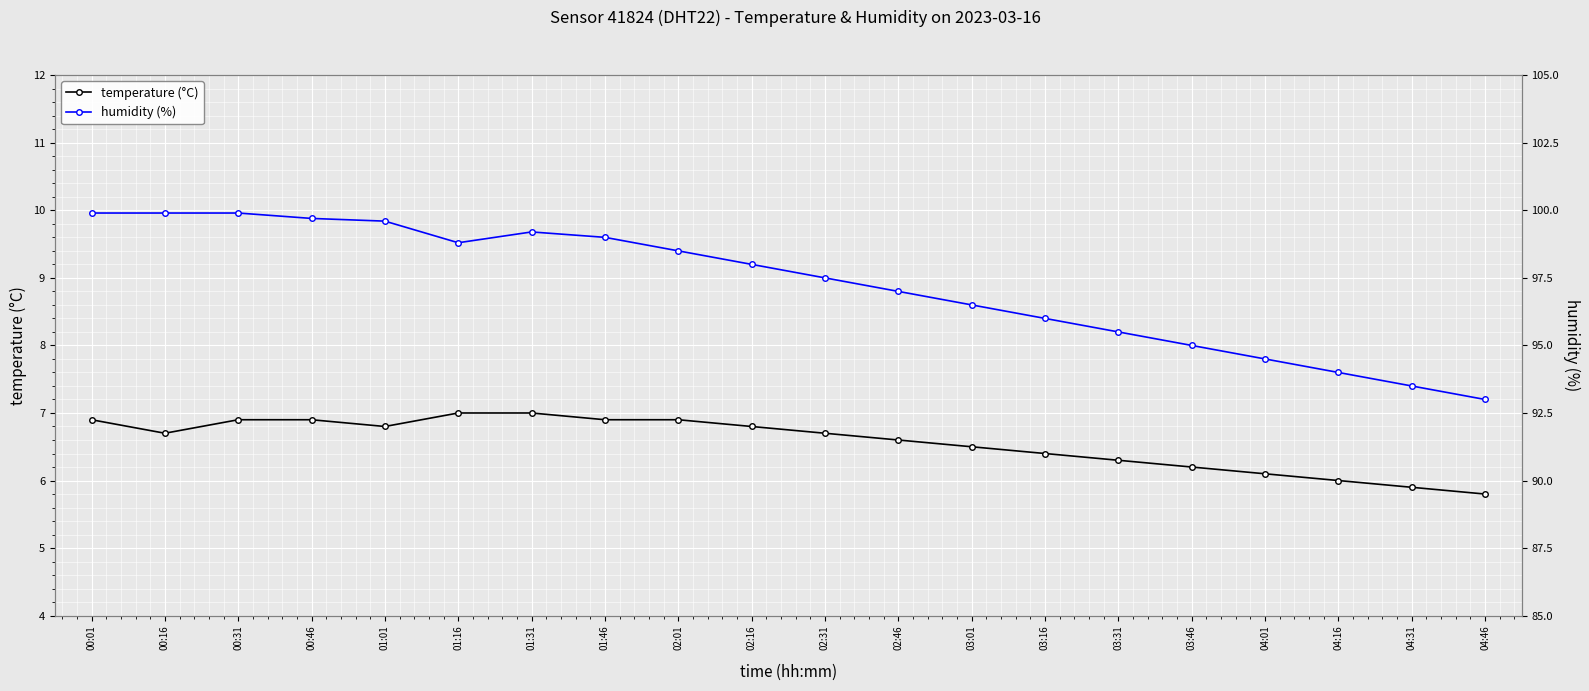

What is the sum of the humidity (%) values at 01:46 and 02:31?

196.5